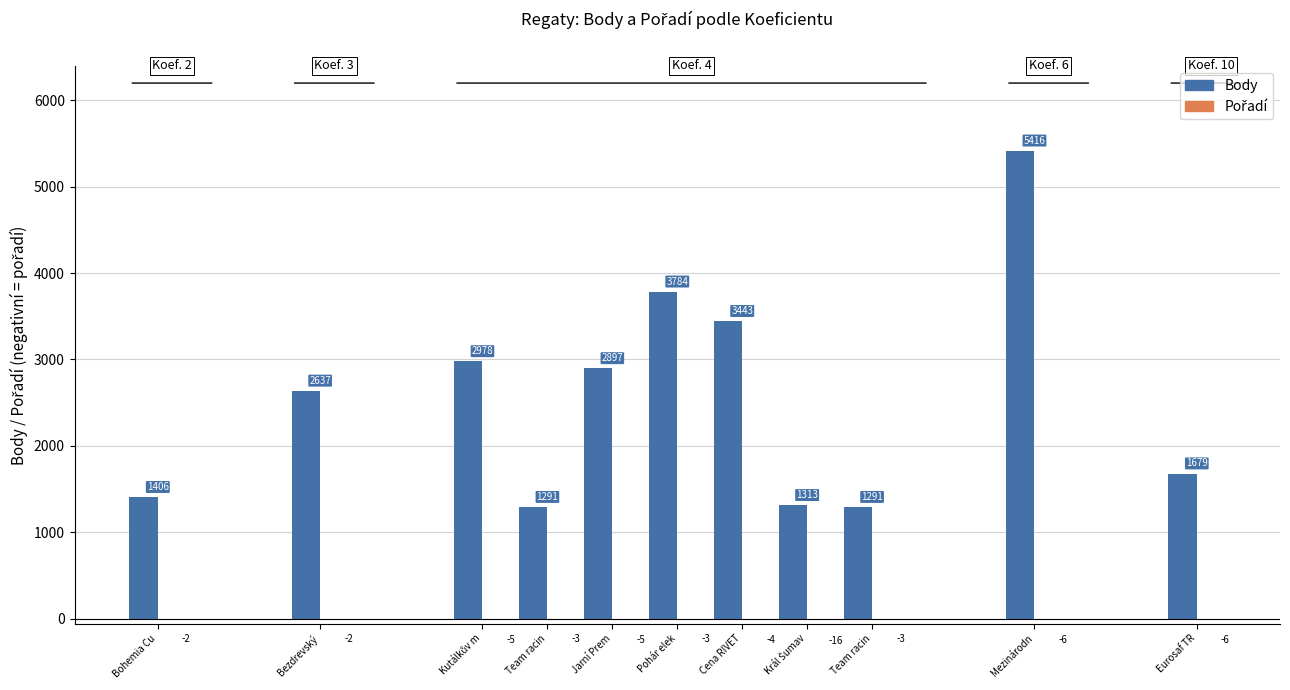

Rank the categories by Body value from highest to lowest.

Mezinárodní MČR, Pohár elektráren, Cena RIVETEC, Kutálkův memoriál, Jarní Premiéra II., Bezdrevský kapr, Eurosaf TR Europeans, Bohemia Cup, Král Šumavy, Team racing regata Brno, Team racing Praha